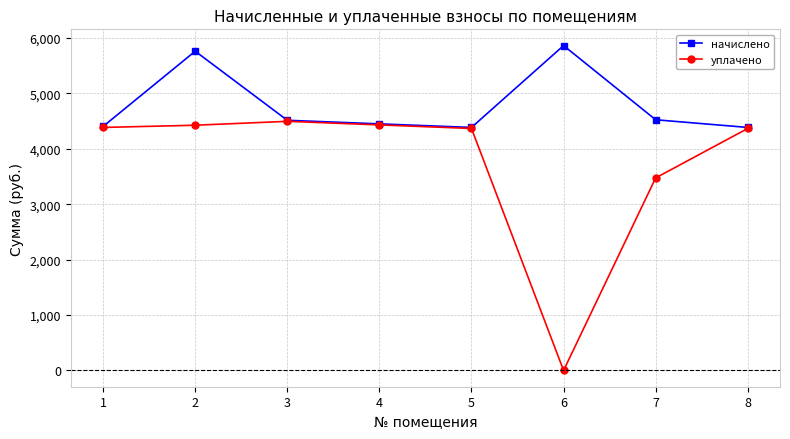

What is the sum of all начислено values?

38293.3